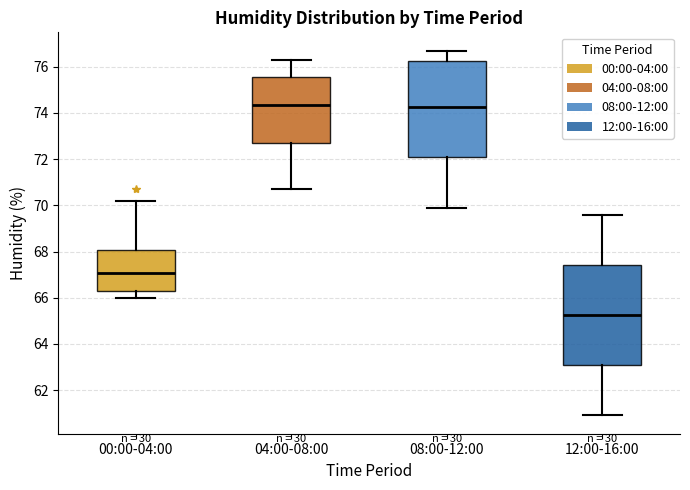

Reading left to right, read every box against the y-axis: the position of its median line, the range the box covers, and the ends of its whiskers. The values are not printed on the chart, so give them approximately, as read against the axis.

00:00-04:00: median 67.0, box 66.4 to 68.0, whiskers 66.0 to 70.2
04:00-08:00: median 74.4, box 72.8 to 75.6, whiskers 70.8 to 76.4
08:00-12:00: median 74.2, box 72.0 to 76.2, whiskers 70.0 to 76.8
12:00-16:00: median 65.2, box 63.0 to 67.4, whiskers 61.0 to 69.6